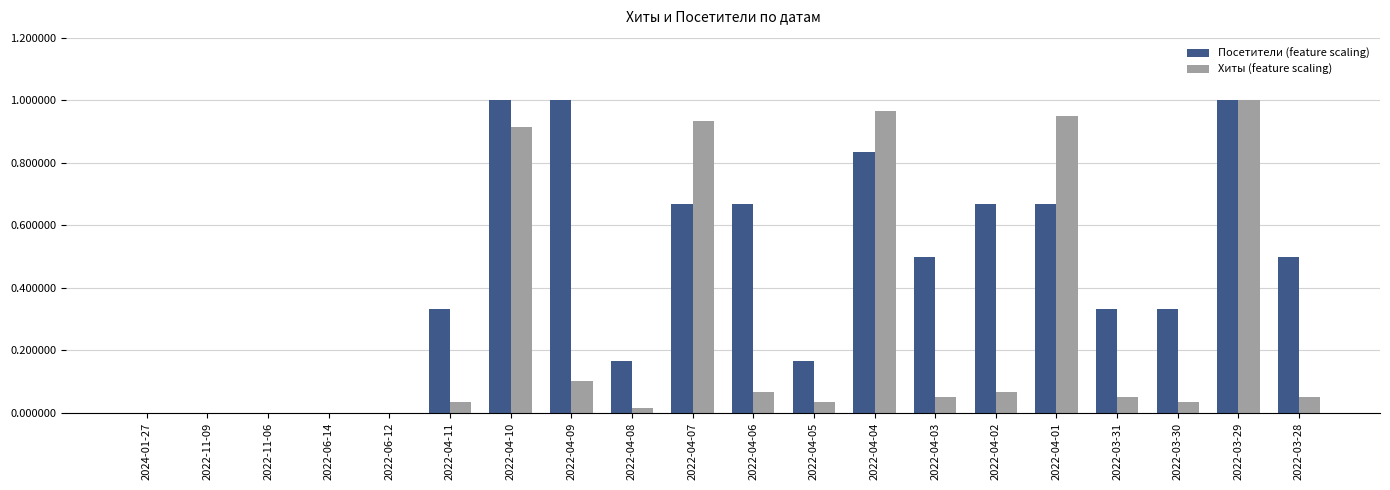

Between 2022-06-12 and 2022-04-03, which series saw the biggest shift?

Посетители (feature scaling)